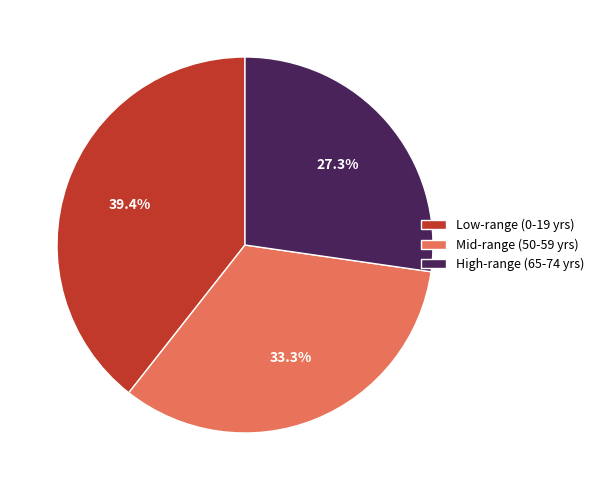

Is there a majority slice in this chart?

No